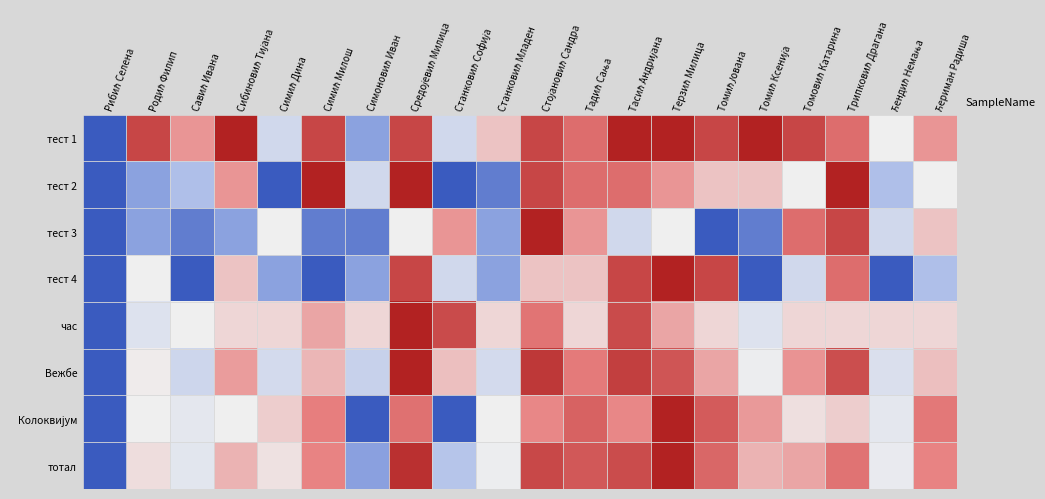

At how many categories does at least one series exceed 0?

19